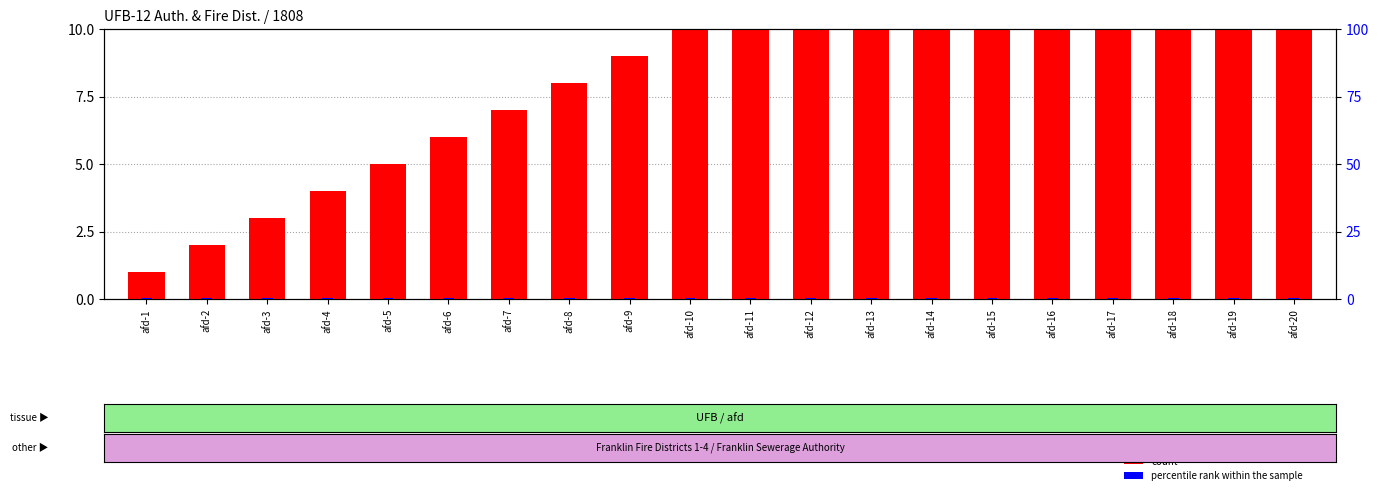

At how many categories does at least one series exceed 4?

16